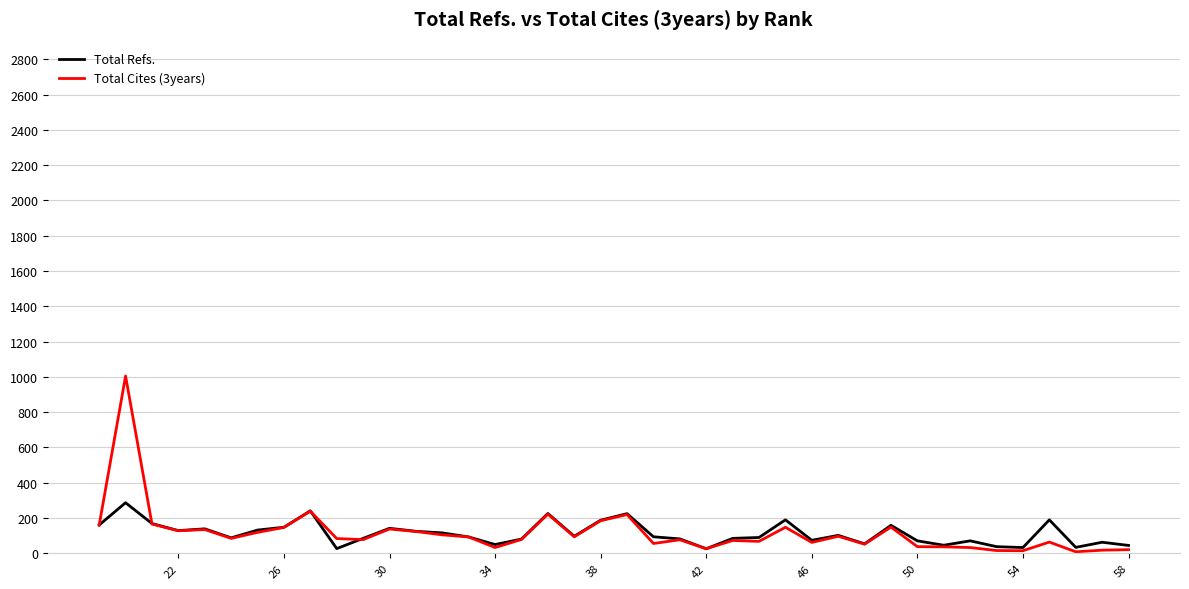

What are all the series names shown in the legend?

Total Refs., Total Cites (3years)